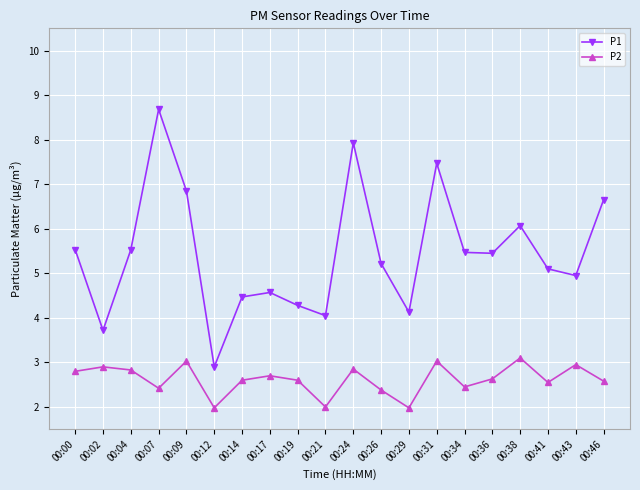

What is the difference between the maximum and minimum values in the P1 series?

5.8